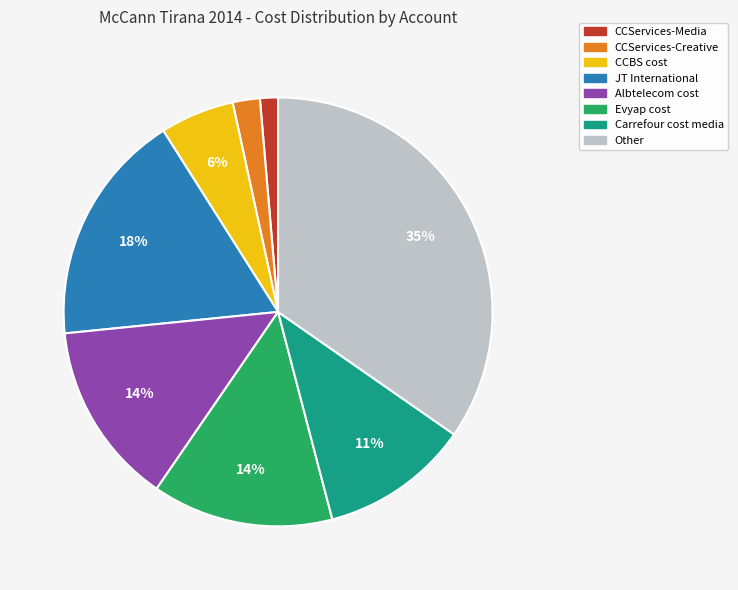

Which category has the smallest portion of the pie?

CCServices-Media